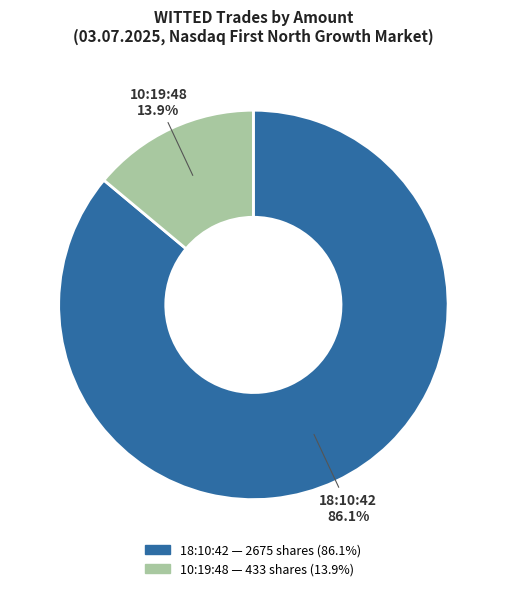

Combined, do 18:10:42 and 10:19:48 account for over 50%?

Yes